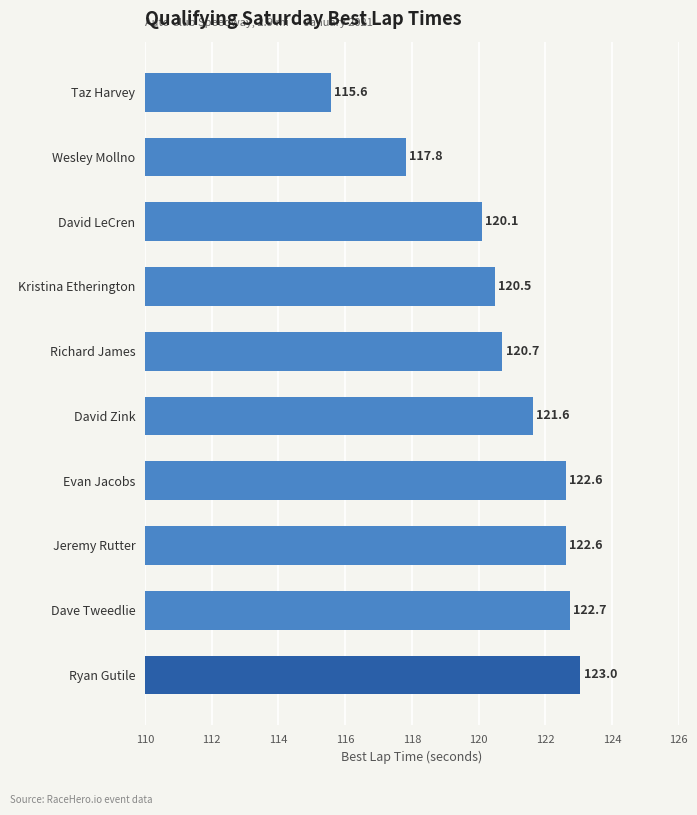

How many distinct data groups are displayed?

1